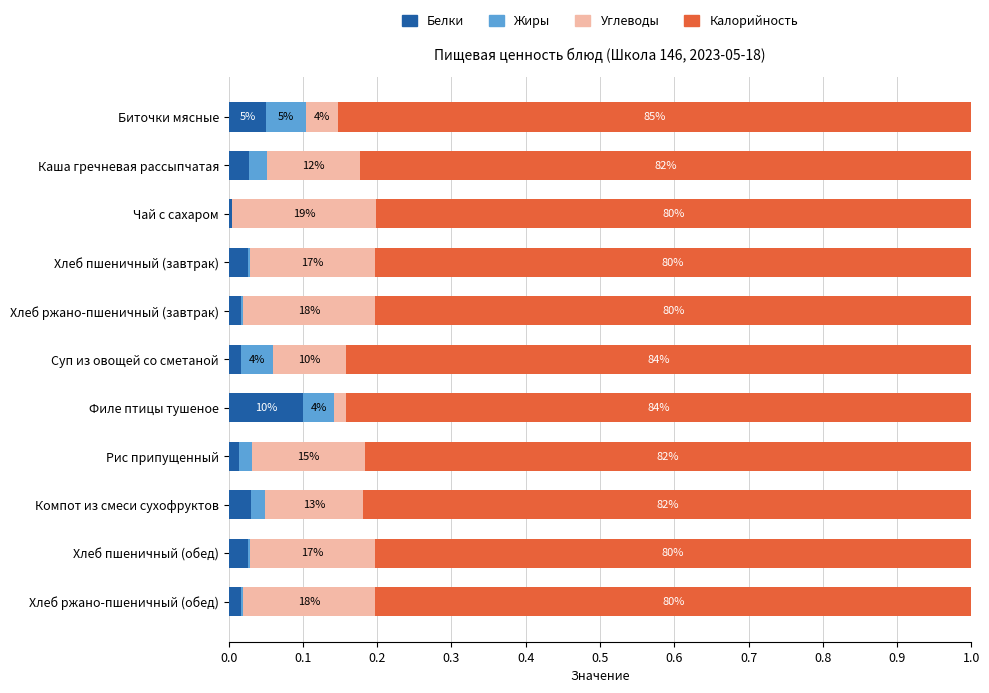

What are all the series names shown in the legend?

Белки, Жиры, Углеводы, Калорийность